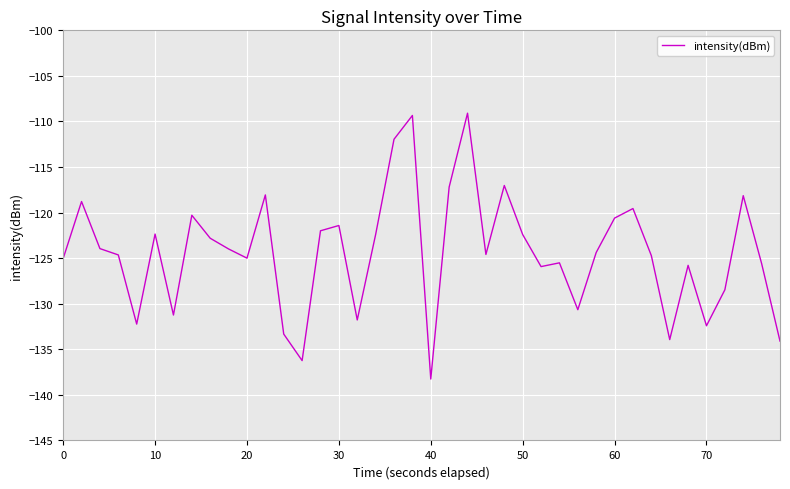

What is the difference between the maximum and minimum values?

29.2